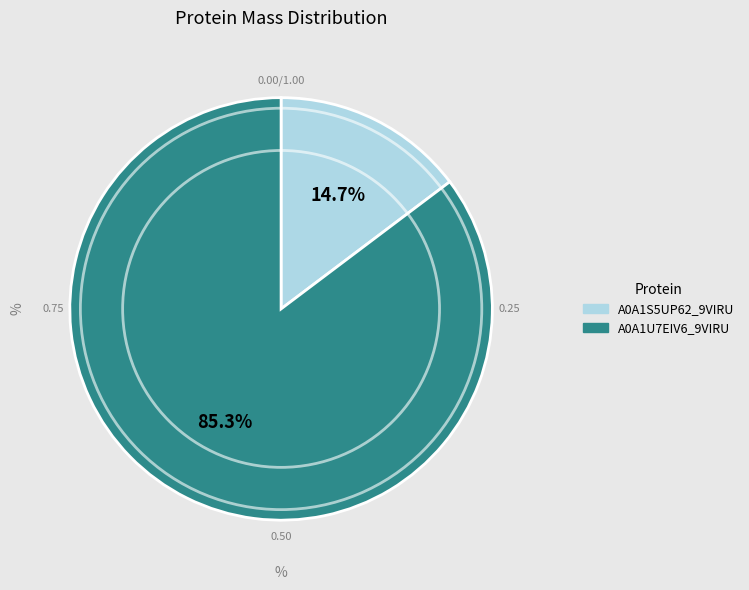

Does any single category account for the majority?

Yes